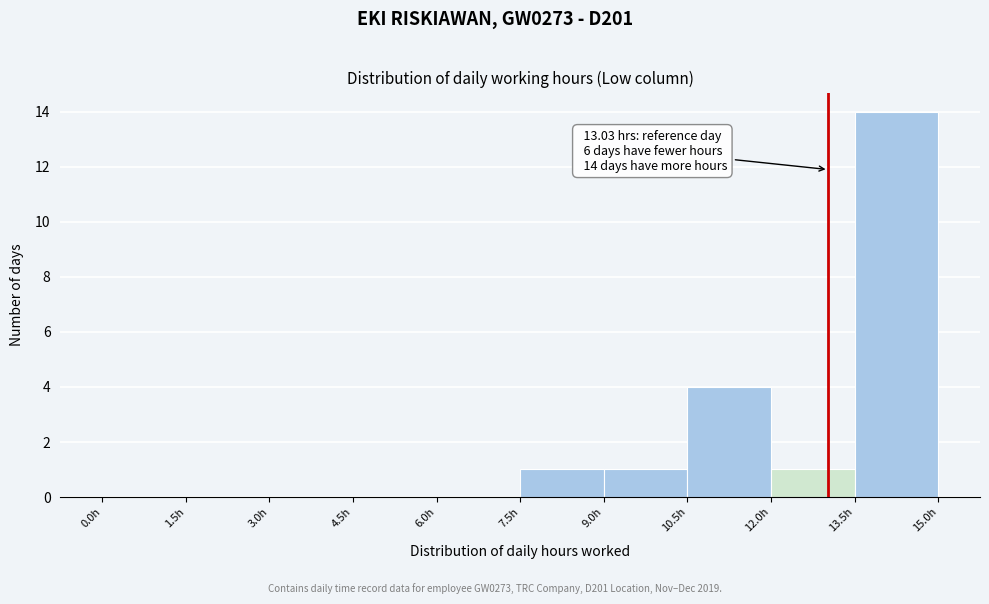

Over which range of the x-axis is the bar tallest?

13.5 to 15.0